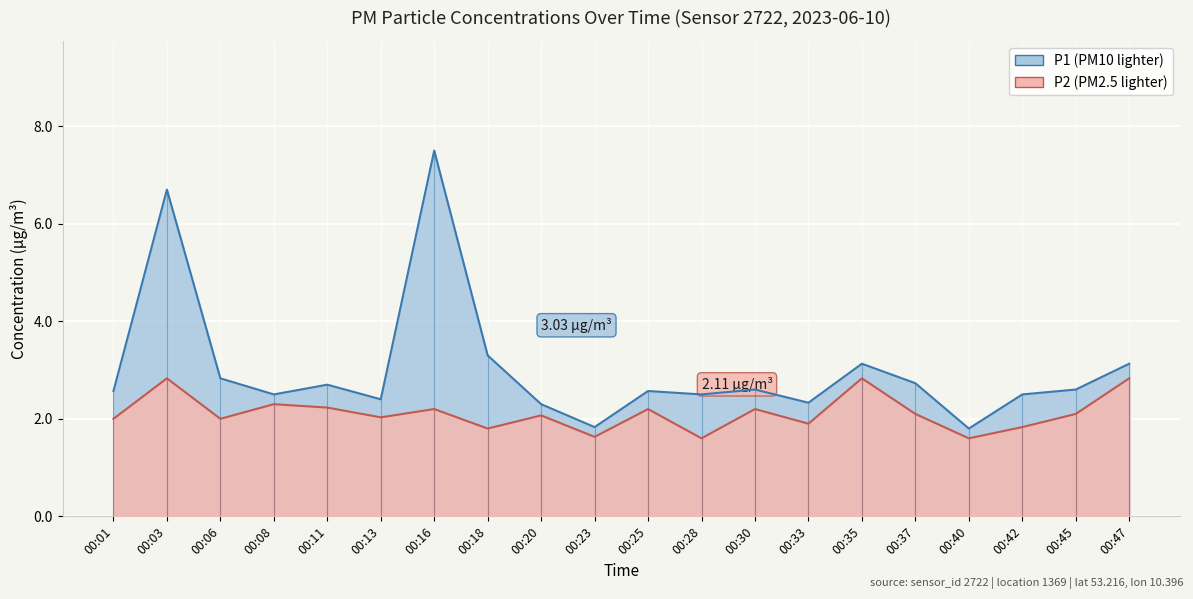

Rank the series by their average value, from highest to lowest.

P1, P2